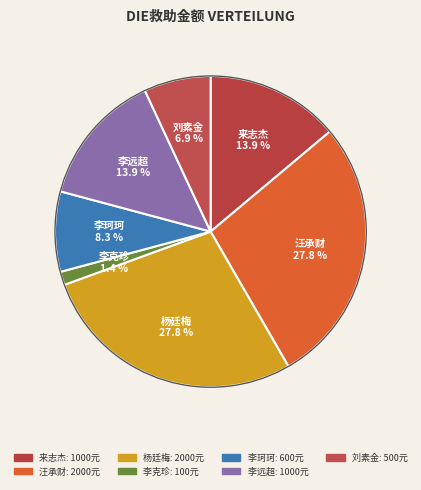

How many segments does this pie chart have?

7